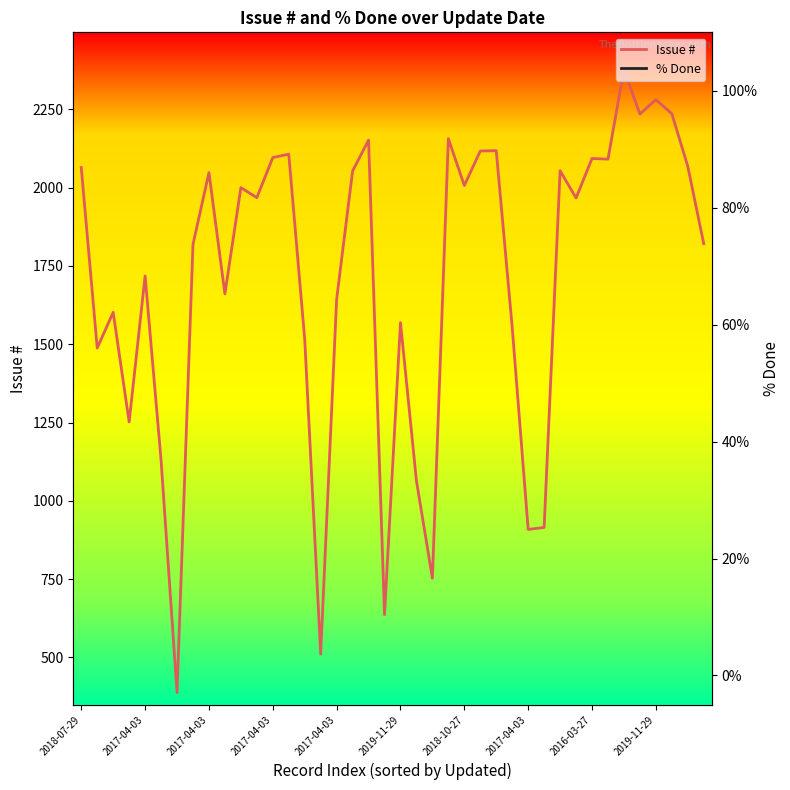

The Issue # series shows 1718 at 2017-04-03. True or false?

True